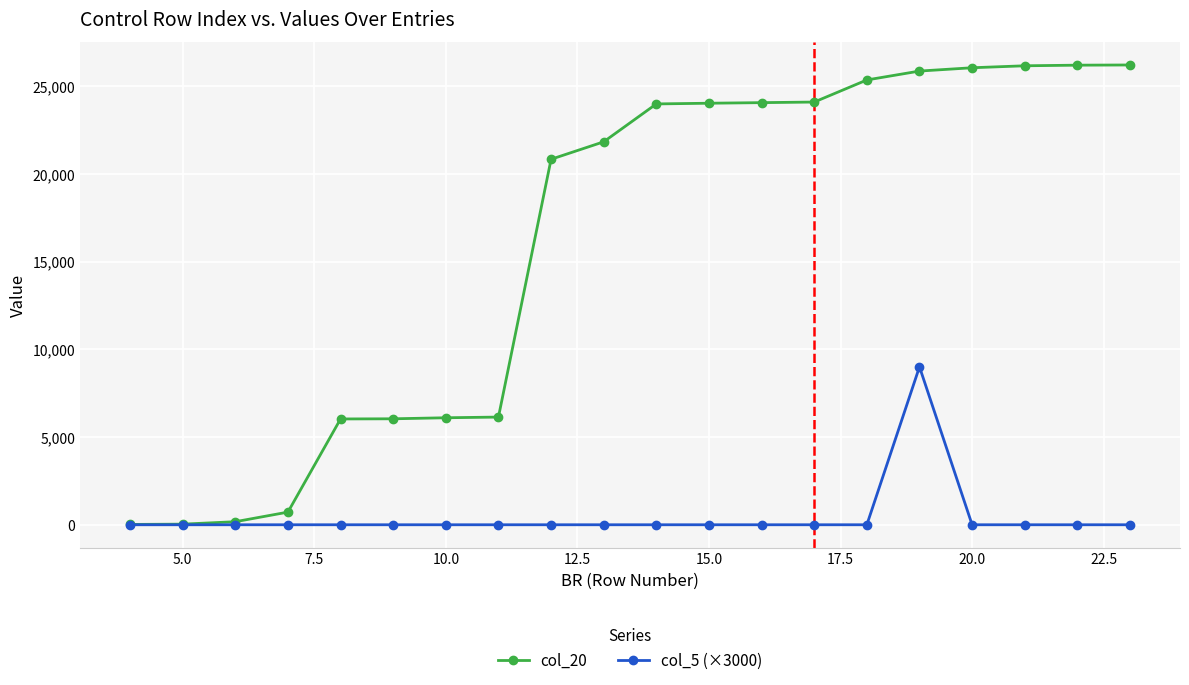

At how many categories does at least one series exceed 20531?

12